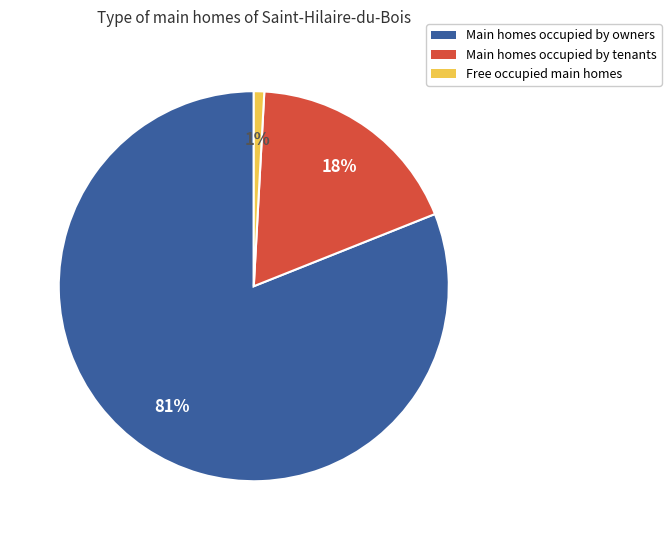

What is the largest slice in the pie chart?

Main homes occupied by owners